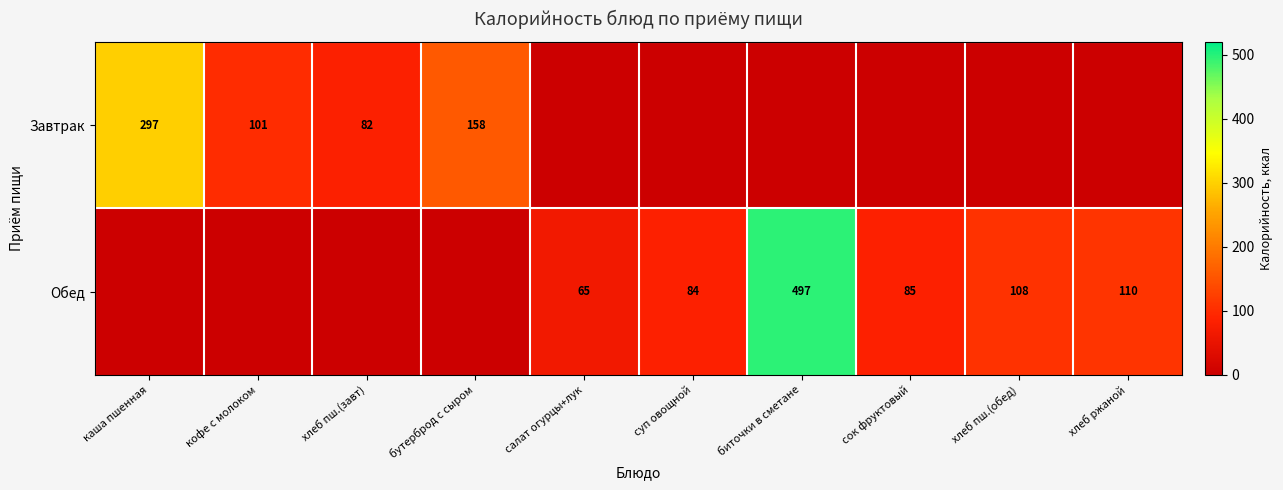

What is the sum of the Обед values at суп овощной and хлеб пш.(обед)?

192